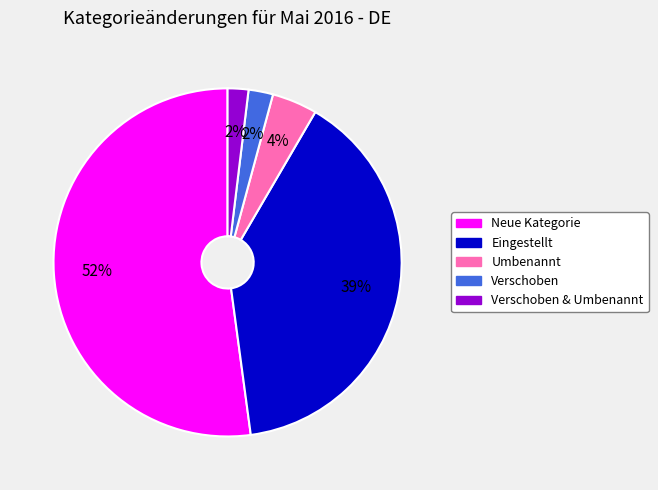

To the nearest percent, what is the average slice percentage?

20%